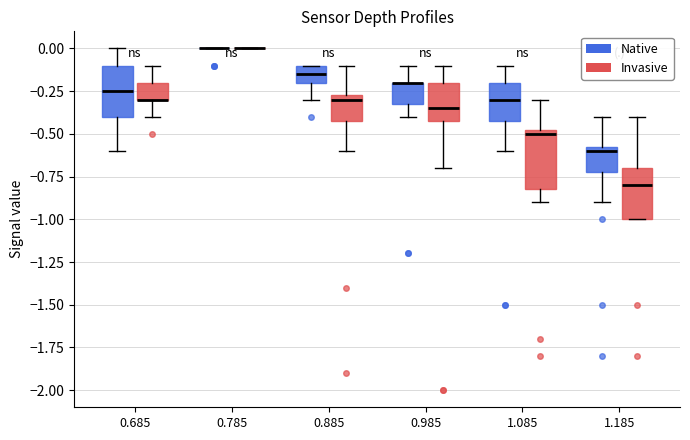

Reading left to right, read every box against the y-axis: the position of its median line, the range the box covers, and the ends of its whiskers. The values are not printed on the chart, so give them approximately, as read against the axis.

0.685 (Native): median -0.25, box -0.40 to -0.10, whiskers -0.60 to 0.00
0.685 (Invasive): median -0.30 (drawn on the box's lower edge), box -0.30 to -0.20, whiskers -0.40 to -0.10
0.785 (Native): box collapsed to a line at 0.00, whiskers 0.00 to 0.00
0.785 (Invasive): box collapsed to a line at 0.00, whiskers 0.00 to 0.00
0.885 (Native): median -0.15, box -0.20 to -0.10, whiskers -0.30 to -0.10
0.885 (Invasive): median -0.30, box -0.40 to -0.25, whiskers -0.60 to -0.10
0.985 (Native): median -0.20 (drawn on the box's upper edge), box -0.30 to -0.20, whiskers -0.40 to -0.10
0.985 (Invasive): median -0.35, box -0.40 to -0.20, whiskers -0.70 to -0.10
1.085 (Native): median -0.30, box -0.40 to -0.20, whiskers -0.60 to -0.10
1.085 (Invasive): median -0.50, box -0.80 to -0.45, whiskers -0.90 to -0.30
1.185 (Native): median -0.60, box -0.70 to -0.55, whiskers -0.90 to -0.40
1.185 (Invasive): median -0.80, box -1.00 to -0.70, whiskers -1.00 to -0.40